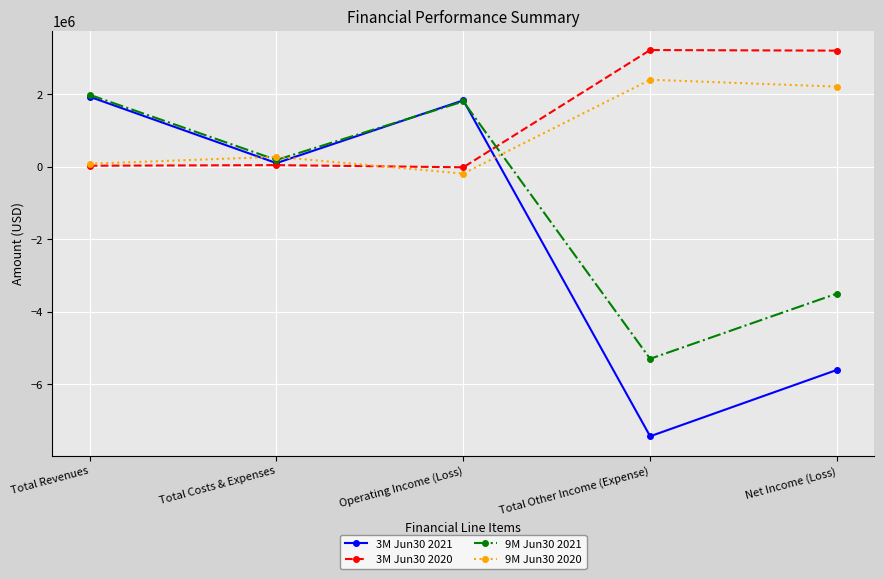

After their last crossing, which series has the higher values: 9M Jun30 2020 or 3M Jun30 2020?

3M Jun30 2020